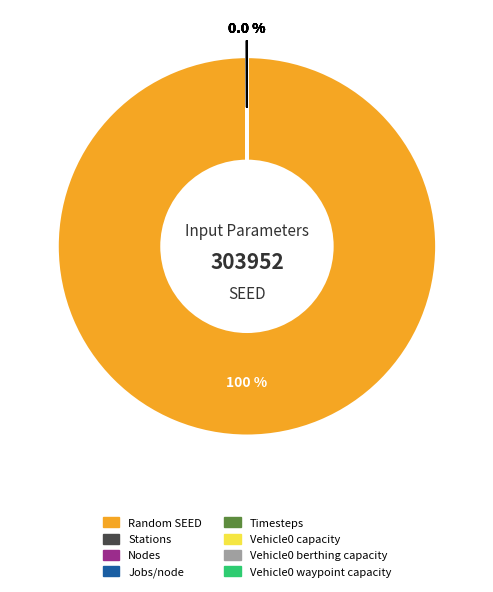

Which slice represents more than half of the pie?

Random SEED